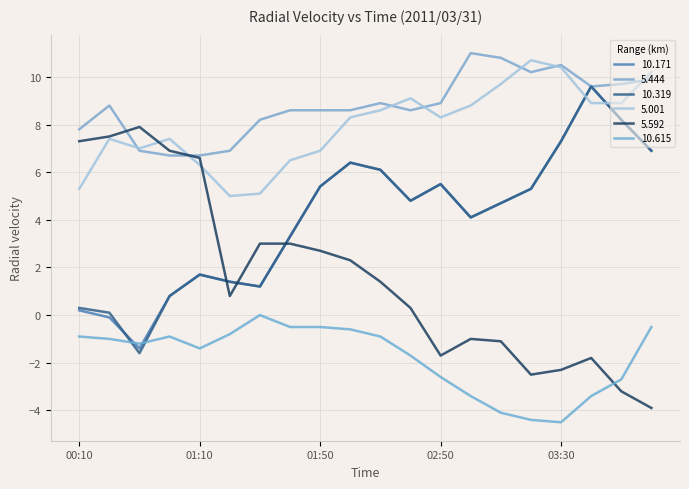

What is the sum of all 10.319 values?

81.5